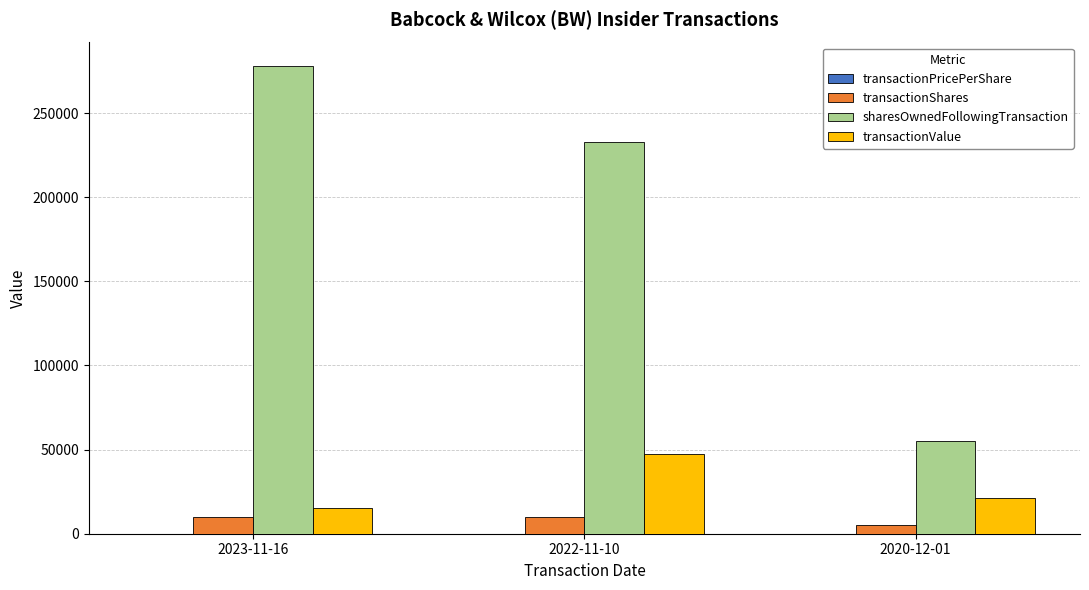

At which label does sharesOwnedFollowingTransaction reach its peak?

2023-11-16